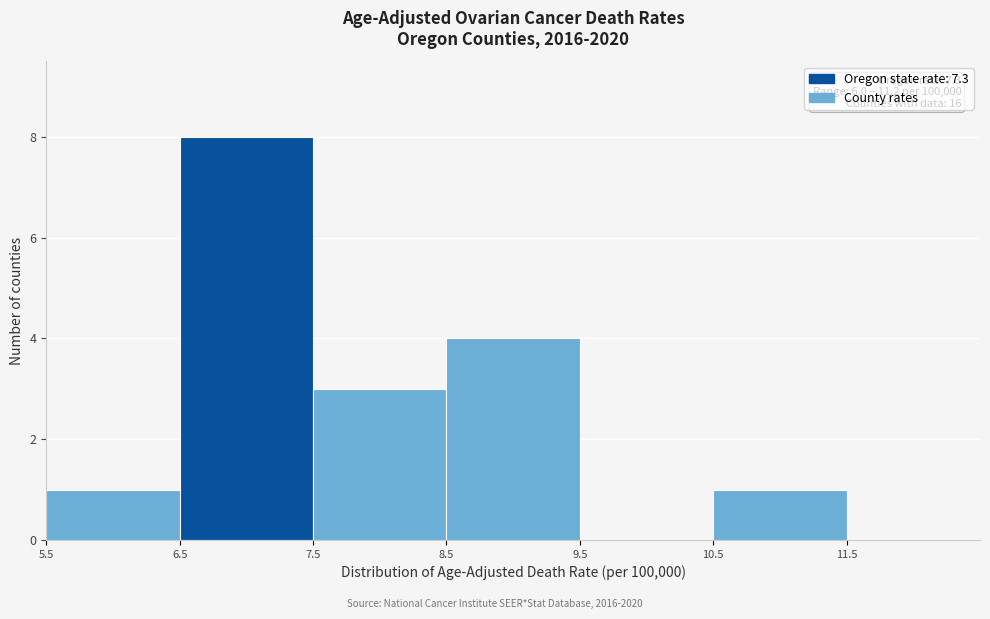

Which range on the x-axis has the tallest bar?

6.5 to 7.5